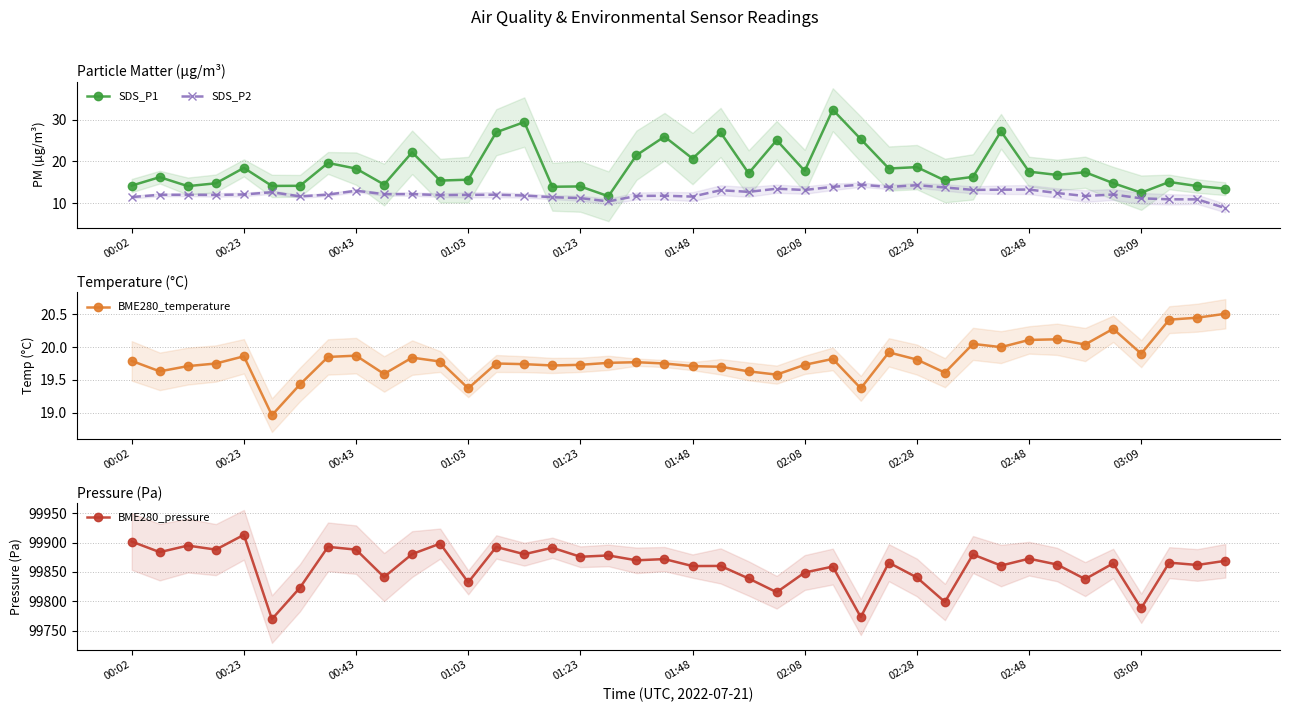

What is the total value across all series at 00:02?

99947.5